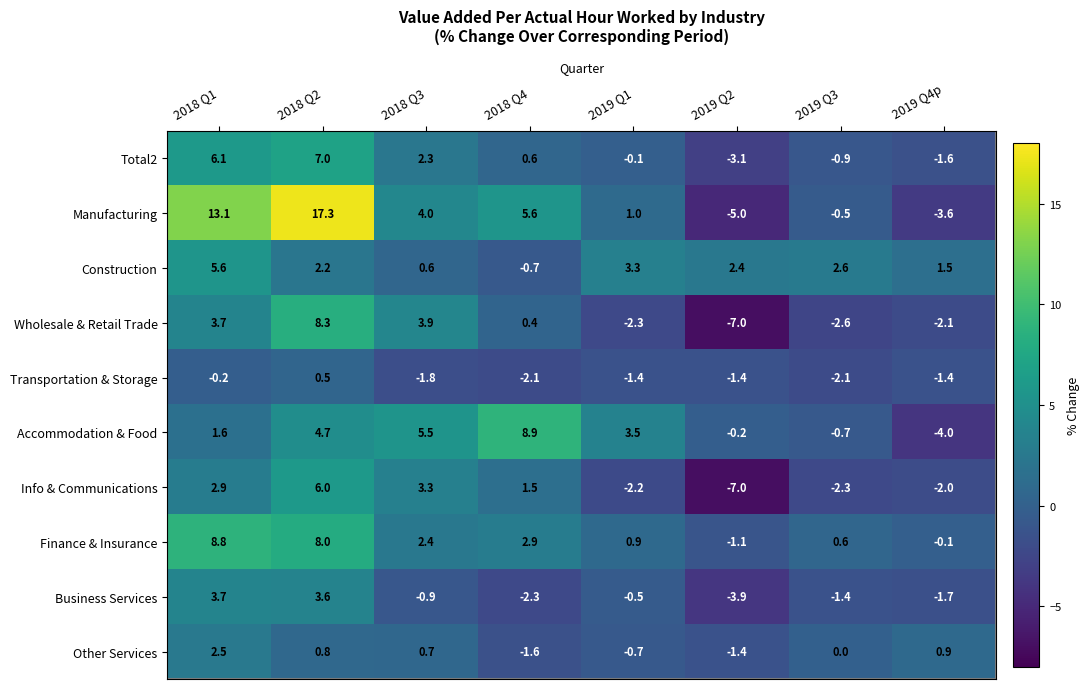

Rank the series by their maximum value, from highest to lowest.

Manufacturing, Accommodation & Food, Finance & Insurance, Wholesale & Retail Trade, Total2, Info & Communications, Construction, Business Services, Other Services, Transportation & Storage